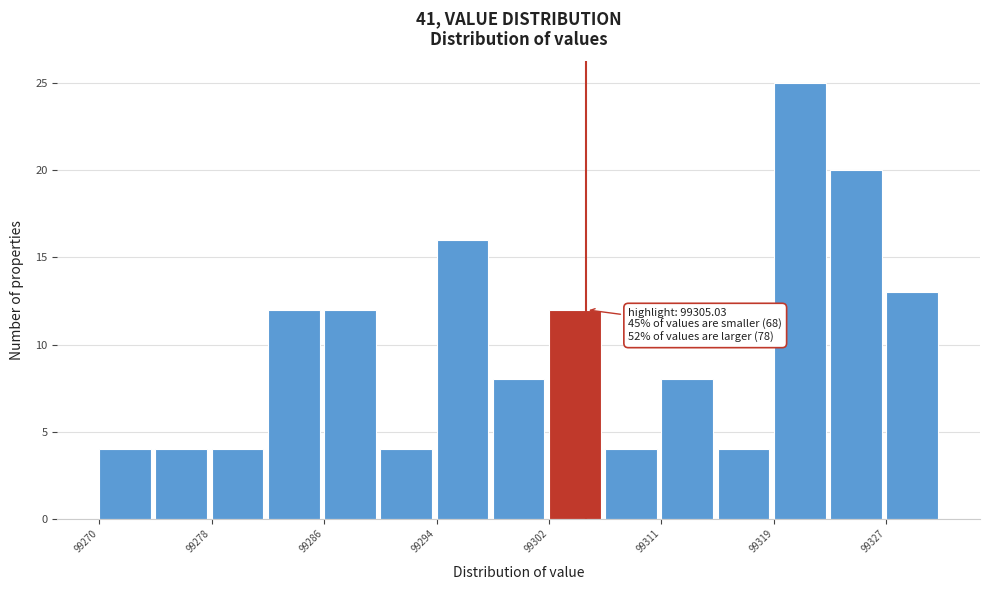

Which range on the x-axis has the tallest bar?

99319 to 99323